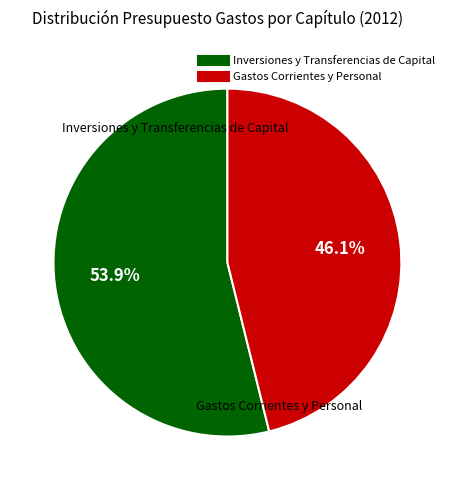

Is there any slice that represents more than half of the pie?

Yes